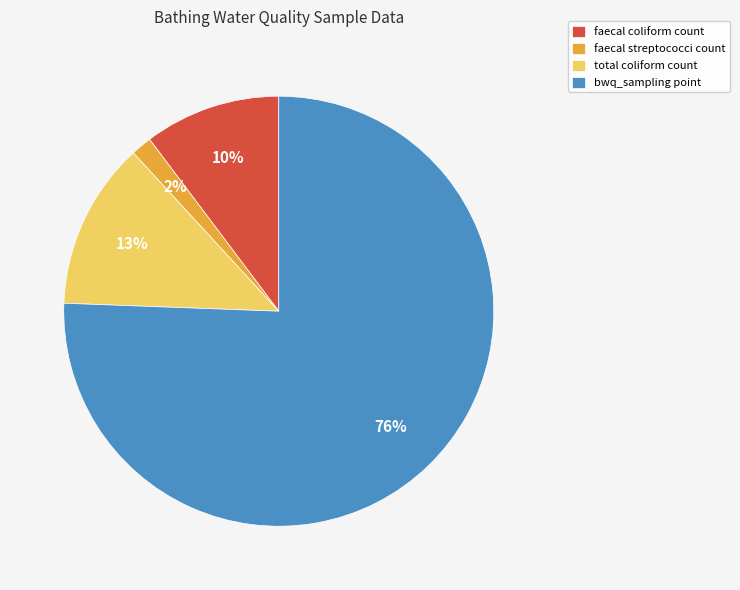

Which has a higher value, bwq_sampling point or faecal streptococci count?

bwq_sampling point